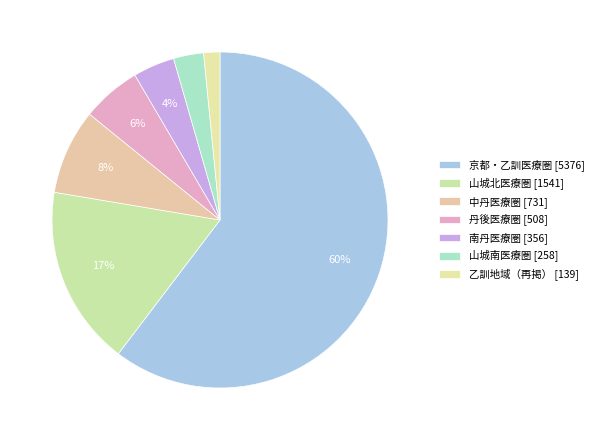

How many segments does this pie chart have?

7